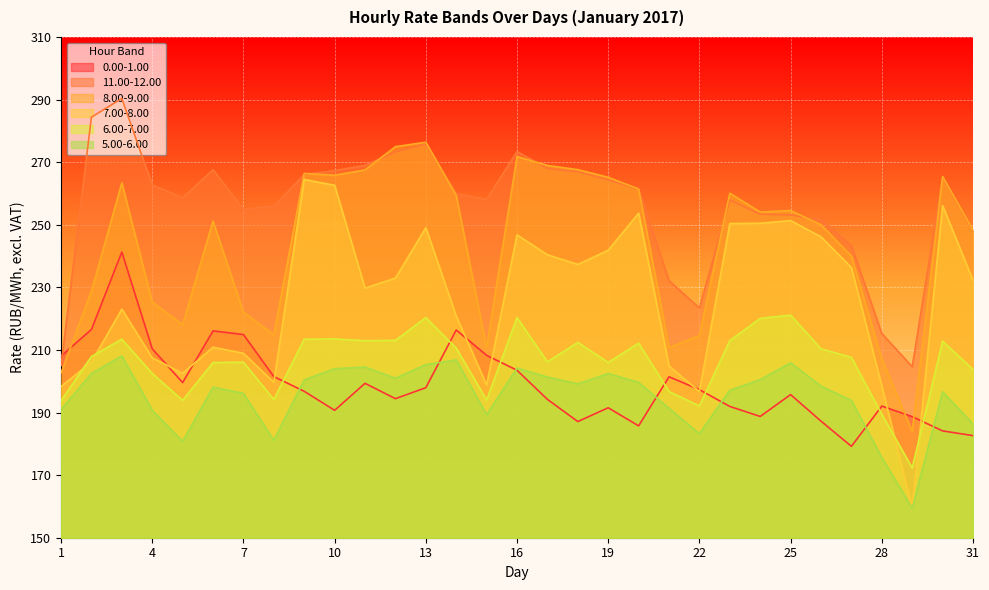

Reading left to right, transcribe all the data shown in this chart.

0.00-1.00: 208.0	216.5	241.3	210.4	199.6	216.1	214.9	201.5	196.8	190.7	199.3	194.4	197.9	216.4	208.3	203.5	194.2	187.1	191.5	185.7	201.4	197.3	191.9	188.8	195.7	187.2	179.2	192.1	188.7	184.1	182.6
11.00-12.00: 204.9	284.4	290.3	262.7	258.6	267.6	255.0	255.9	266.0	267.3	269.0	273.2	275.9	259.9	258.1	273.4	268.0	266.9	264.4	261.4	232.1	223.4	257.9	253.4	253.1	251.6	243.3	215.2	204.6	265.2	247.9
8.00-9.00: 202.7	228.8	263.4	225.3	218.1	251.2	222.1	214.9	266.4	265.8	267.5	274.9	276.4	259.4	210.7	271.8	268.9	267.6	265.1	261.4	210.8	214.6	260.1	254.1	254.5	250.0	240.0	207.2	183.9	265.4	248.2
7.00-8.00: 198.3	206.1	223.1	207.5	202.5	210.9	208.9	199.6	264.4	262.6	229.8	232.9	249.1	220.9	198.8	246.8	240.4	237.3	241.8	253.7	204.9	196.7	250.4	250.5	251.3	246.1	236.3	198.5	159.5	256.1	232.3
6.00-7.00: 193.8	207.9	213.4	202.5	193.9	206.0	206.1	194.2	213.4	213.5	212.9	213.1	220.3	210.6	194.0	220.3	206.2	212.4	206.0	212.2	196.7	192.1	213.0	220.1	221.1	210.4	207.6	189.4	172.3	212.8	203.7
5.00-6.00: 191.0	202.4	208.1	190.7	180.8	198.1	196.1	181.1	200.4	204.0	204.5	201.0	205.3	206.8	189.3	204.2	201.3	199.2	202.5	199.6	191.3	183.3	197.1	200.5	205.9	198.4	193.9	175.6	159.4	196.6	186.4